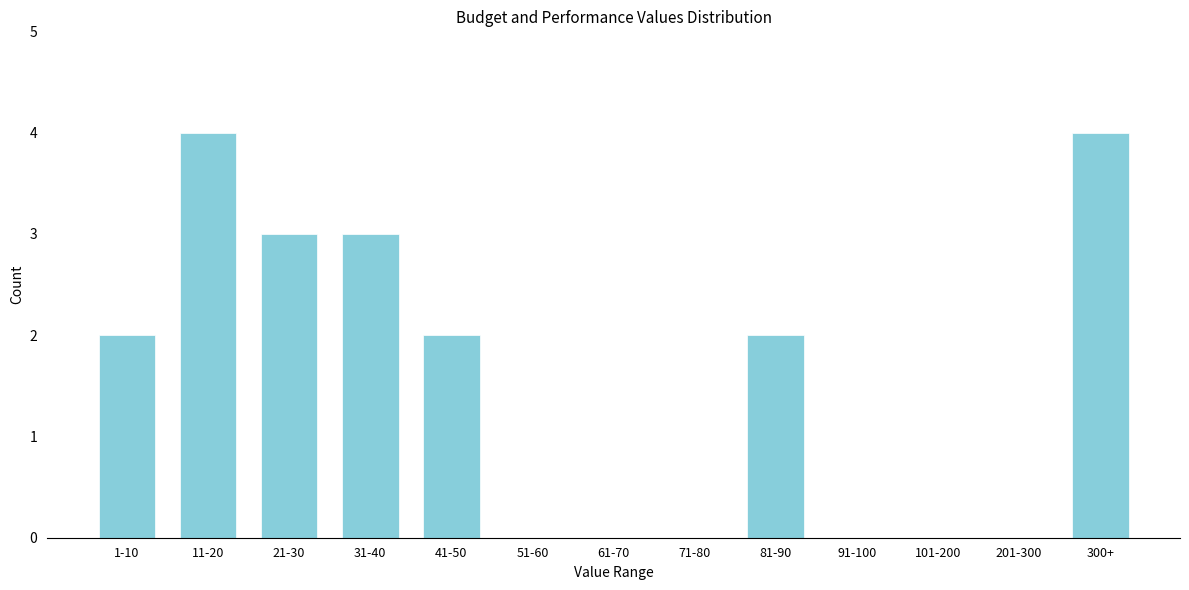

Reading left to right, list all the values displayed in this chart.

1-10=2	11-20=4	21-30=3	31-40=3	41-50=2	51-60=0	61-70=0	71-80=0	81-90=2	91-100=0	101-200=0	201-300=0	300+=4